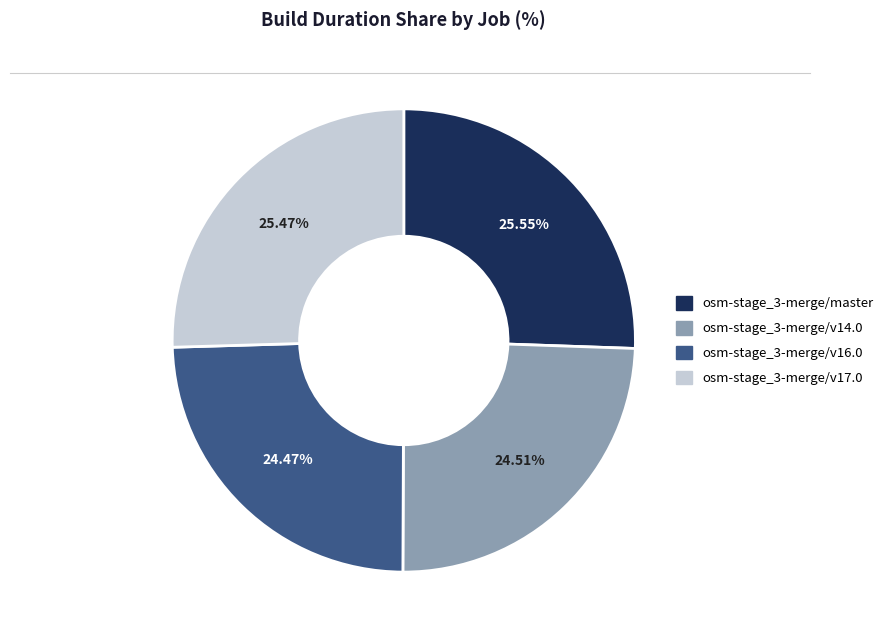

Is osm-stage_3-merge/master the majority of the pie?

No